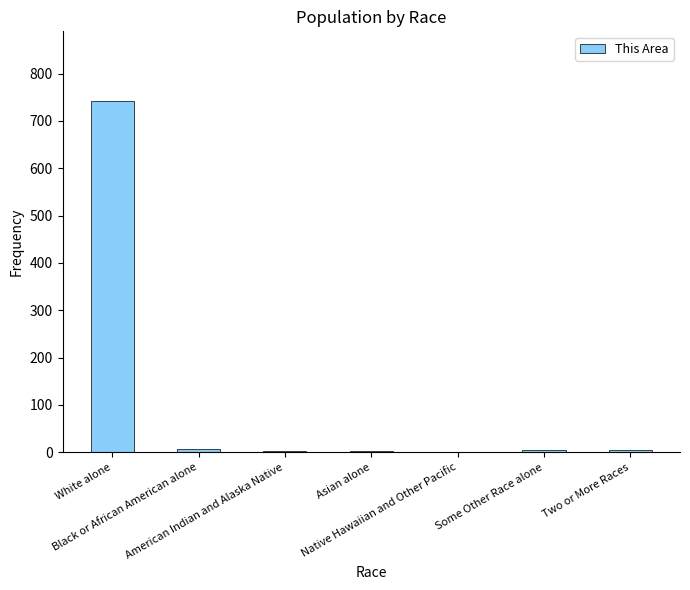

What is the sum of all values?

762